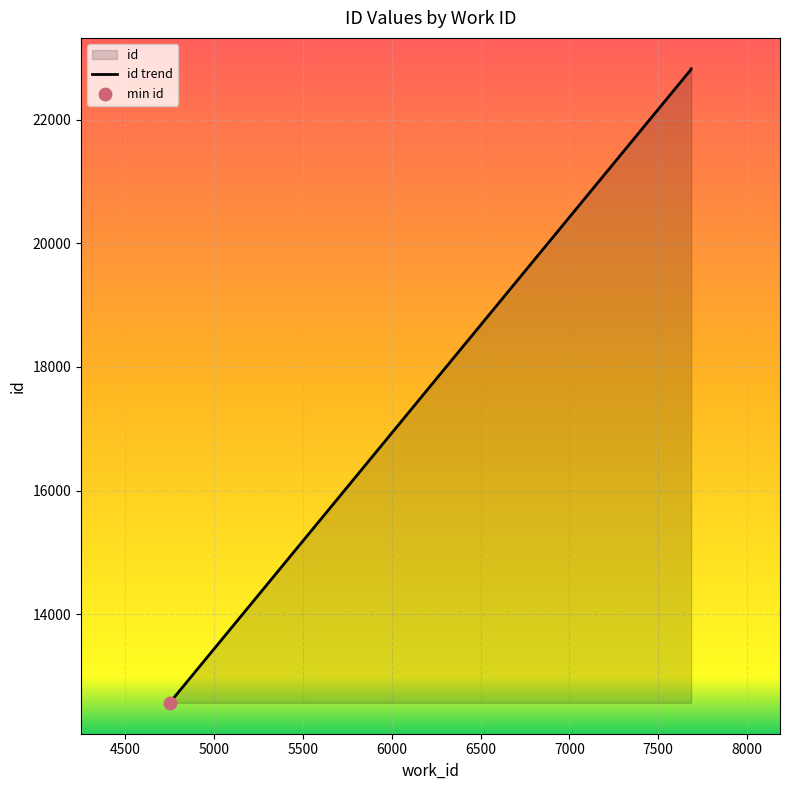

Approximately how many times larger is the value at 7686 compared to 4751?

1.8